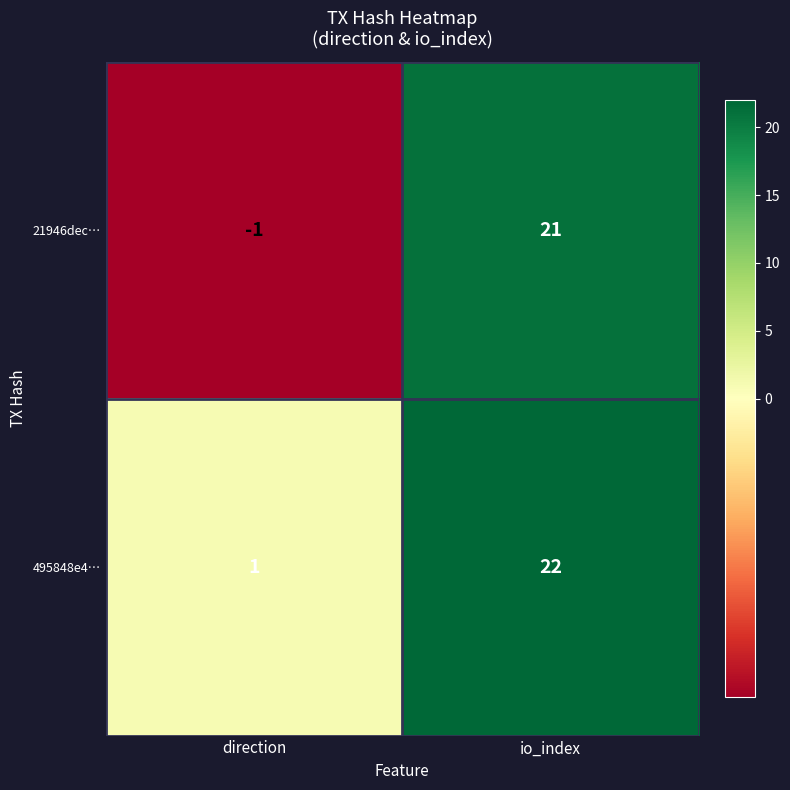

True or false: 495848e4… has a value of 2 at direction.

False